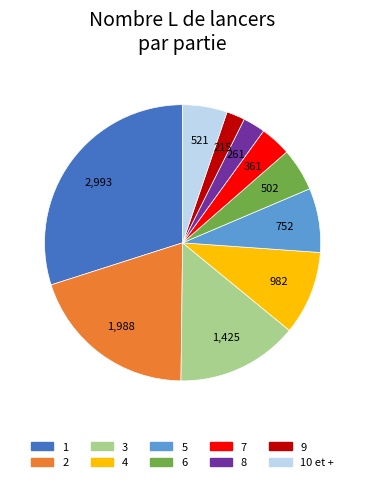

Is there a majority slice in this chart?

No